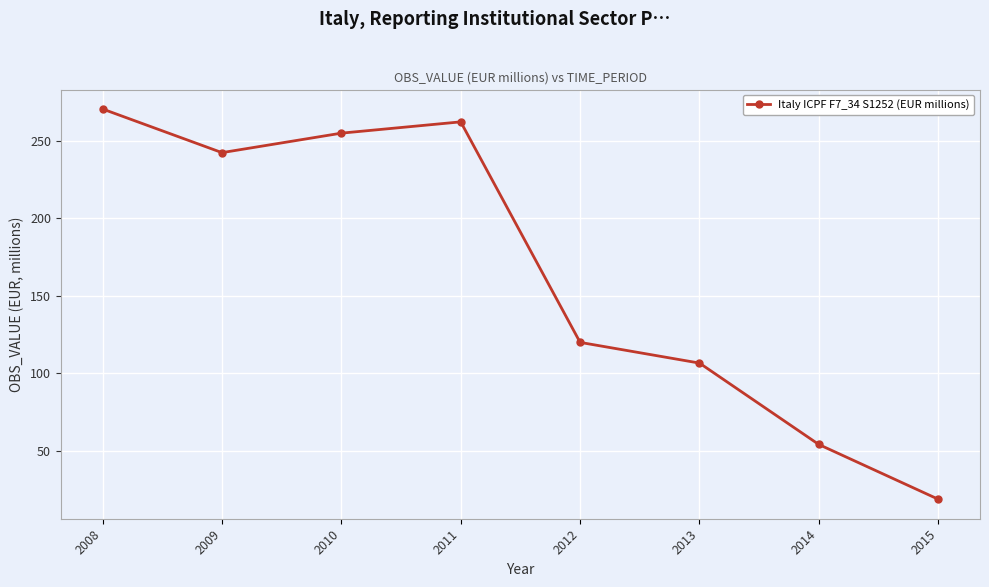

What is the change in value from 2011 to 2012?

-142.3